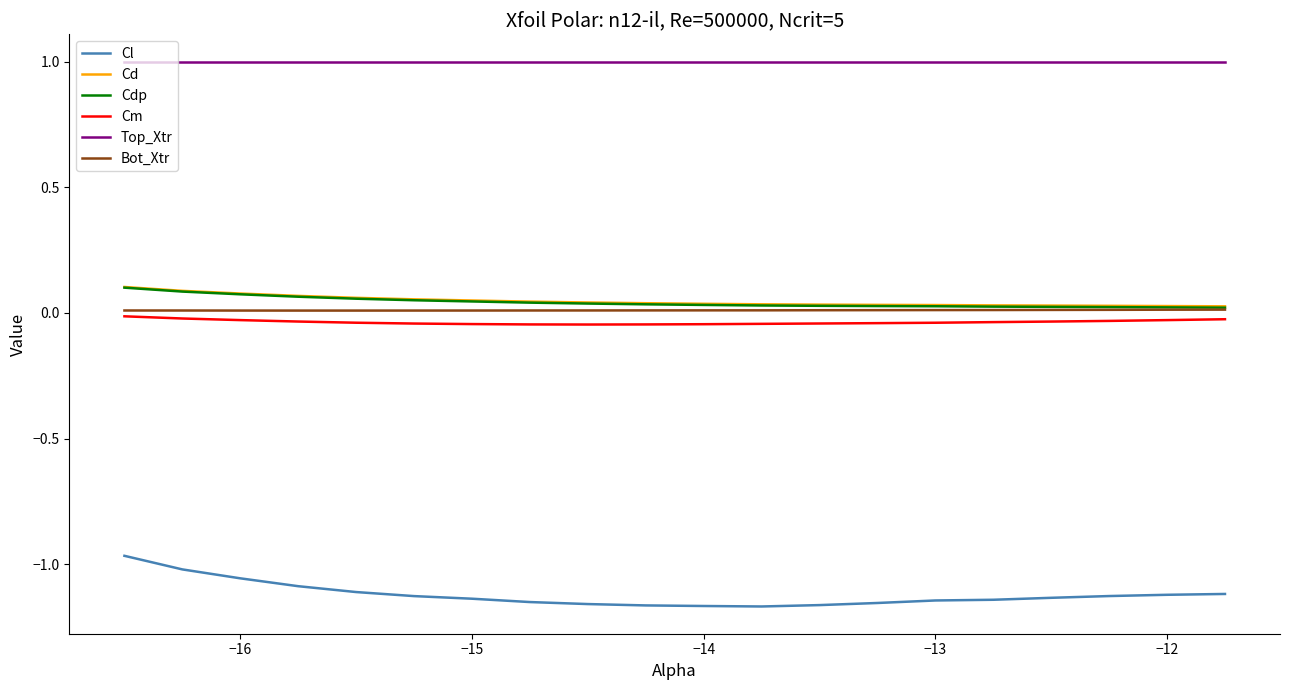

True or false: Cd and Cdp cross at least once.

False